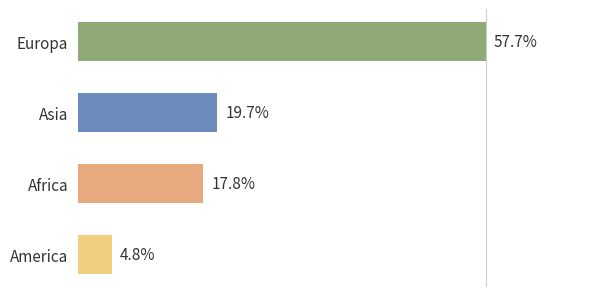

Are the bars horizontal?

Yes